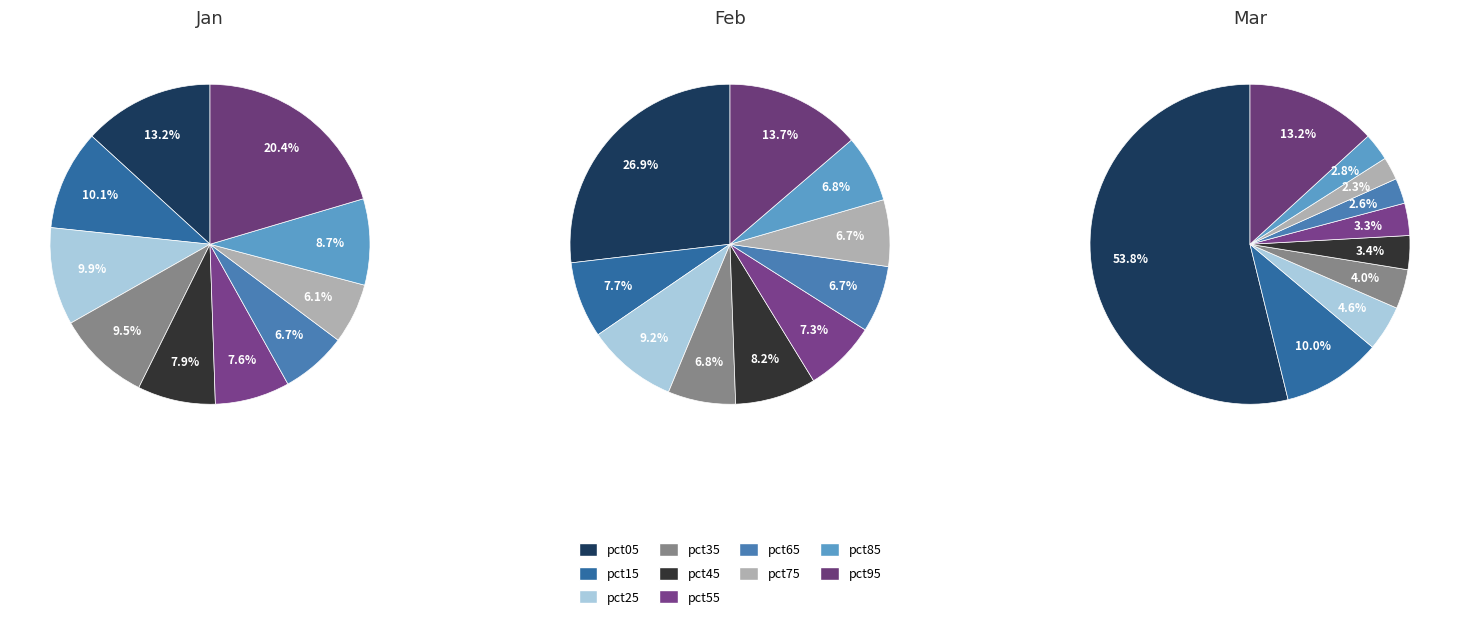

To the nearest percent, what is the difference between the largest and smallest slice percentages?

20%